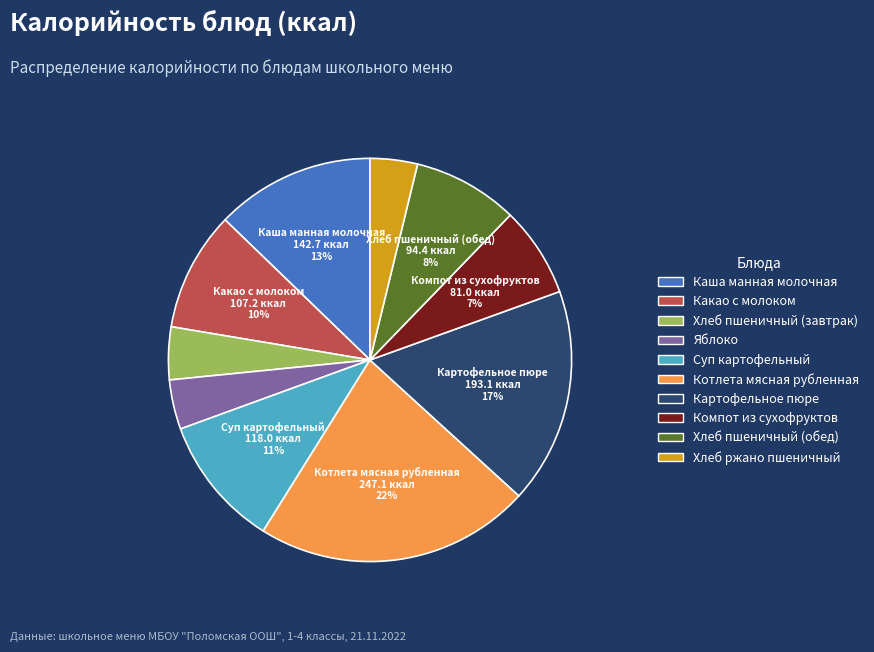

The Хлеб пшеничный (обед) slice represents 8% of the pie. True or false?

True